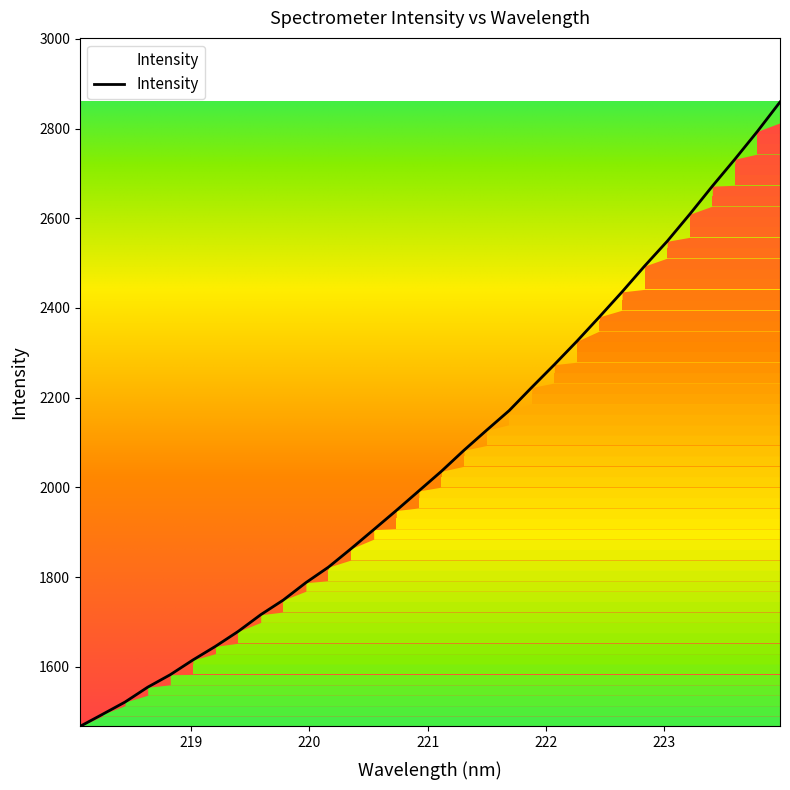

What is the maximum value shown in the chart?

2859.1